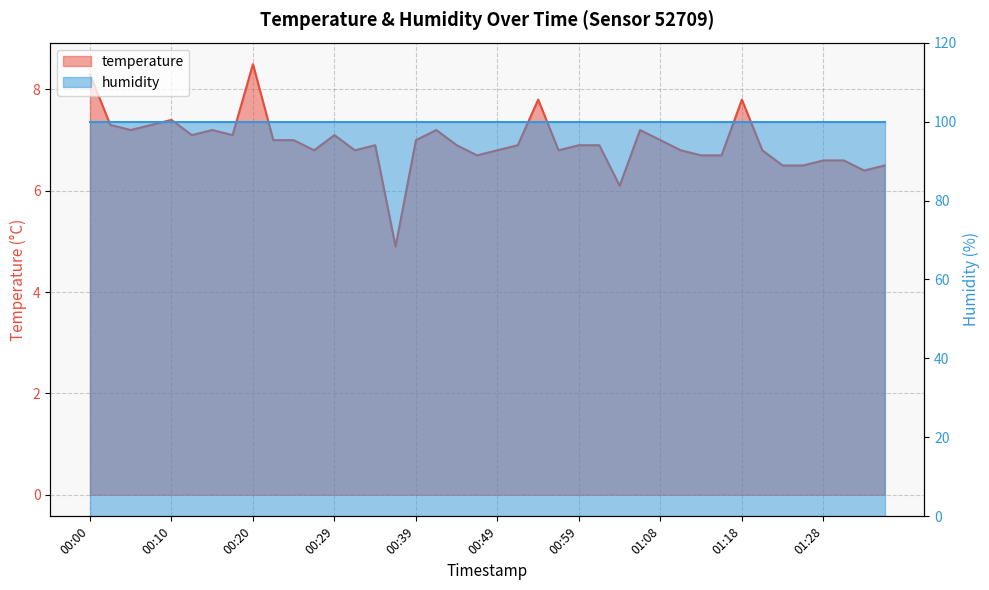

True or false: there are more than 2 points higher than both neighbors.

True